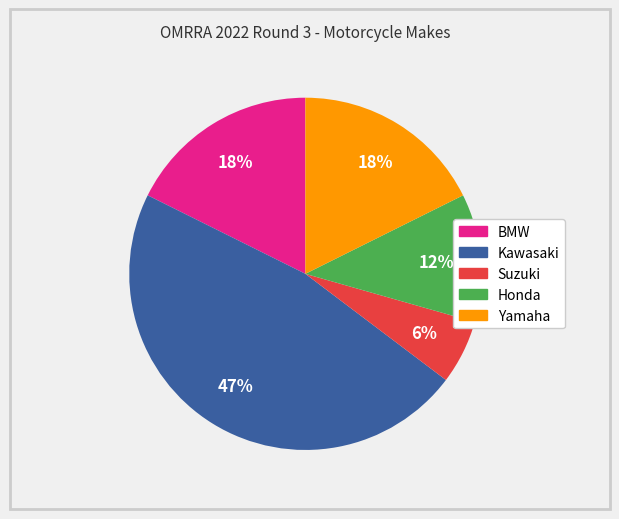

Do Honda and Suzuki together represent more than half of the pie?

No